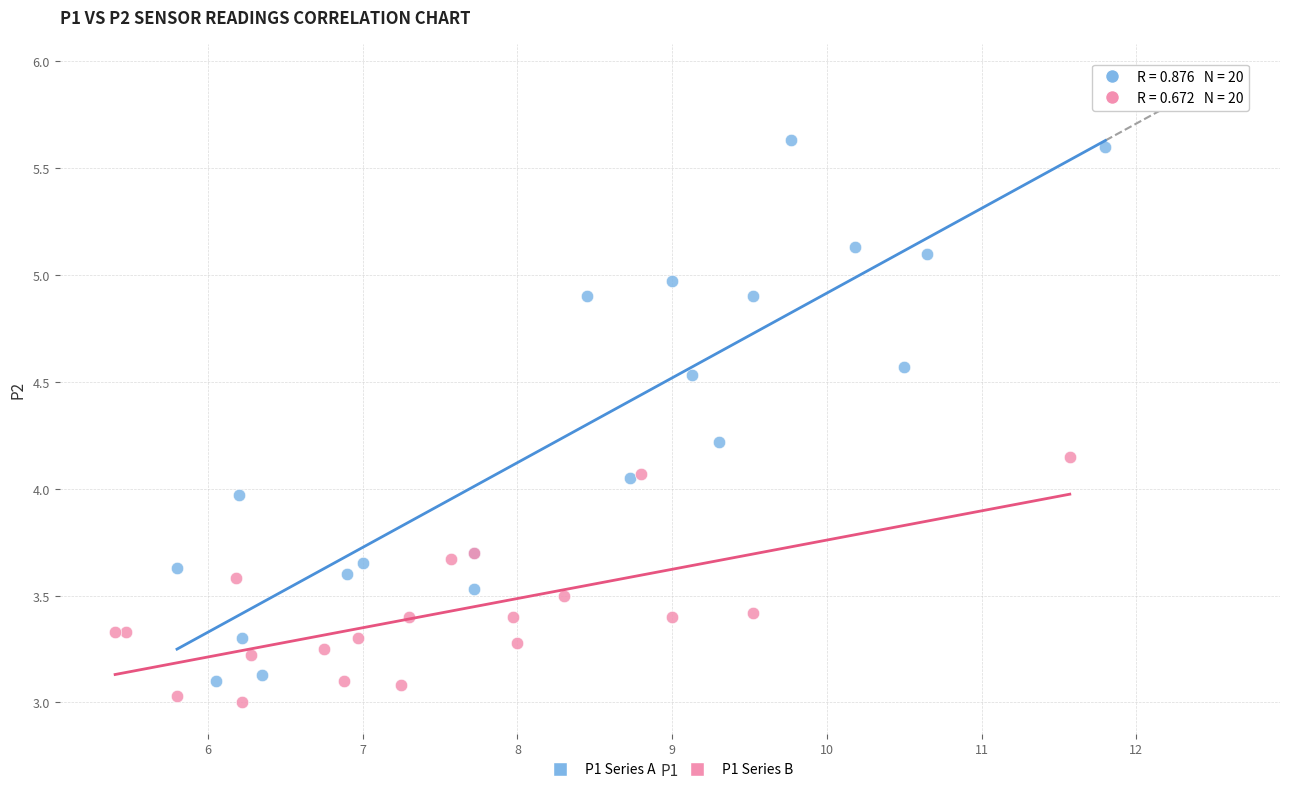

What are all the series names shown in the legend?

P1 Series A, P1 Series B